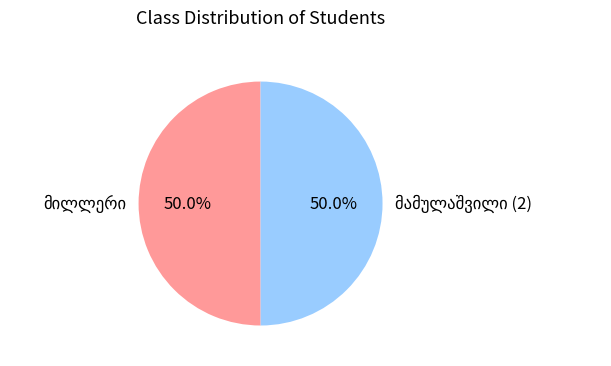

What percentage is the მილლერი slice, to the nearest percent?

50%